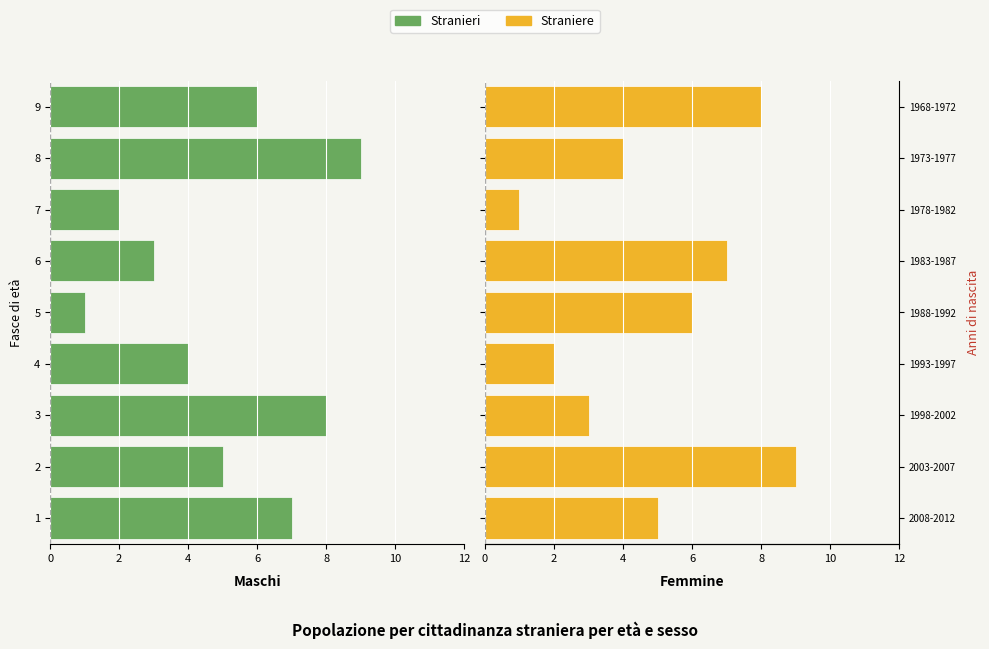

How many bars are there in each group?

2